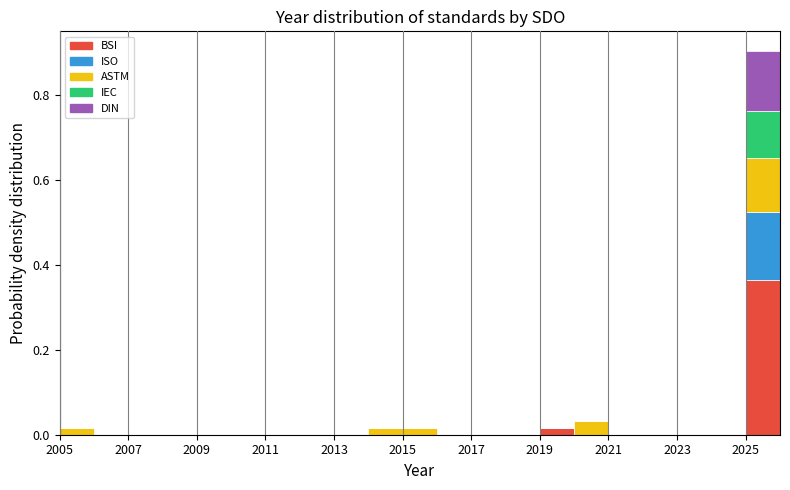

Reading left to right, list every stacked bar in this chart as the range it spans on the x-axis followed by its total height. The values are not printed on the chart, so give them approximately, as read against the axis.

2005 to 2006: under 0.02
2006 to 2007: 0
2007 to 2008: 0
2008 to 2009: 0
2009 to 2010: 0
2010 to 2011: 0
2011 to 2012: 0
2012 to 2013: 0
2013 to 2014: 0
2014 to 2015: under 0.02
2015 to 2016: under 0.02
2016 to 2017: 0
2017 to 2018: 0
2018 to 2019: 0
2019 to 2020: under 0.02
2020 to 2021: 0.04
2021 to 2022: 0
2022 to 2023: 0
2023 to 2024: 0
2024 to 2025: 0
2025 to 2026: 0.90